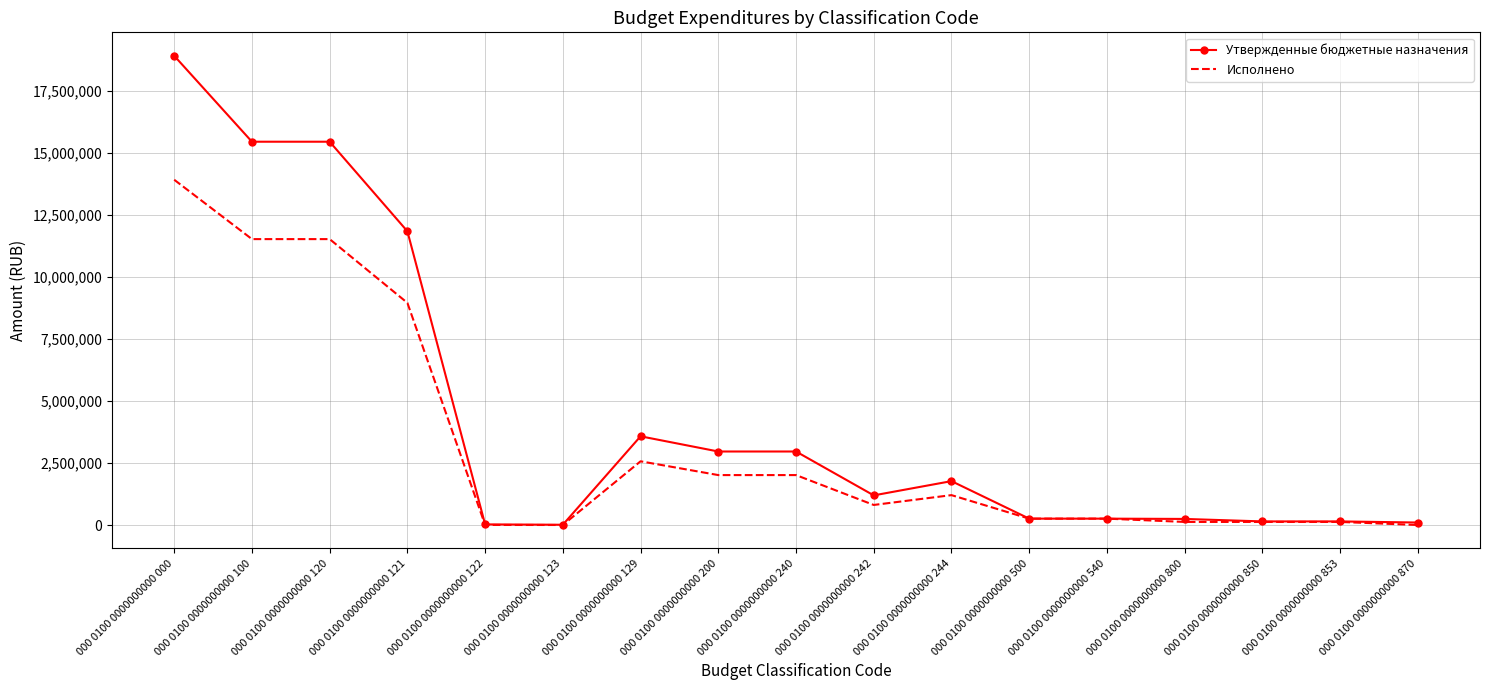

Which series has the widest spread of values?

Утвержденные бюджетные назначения